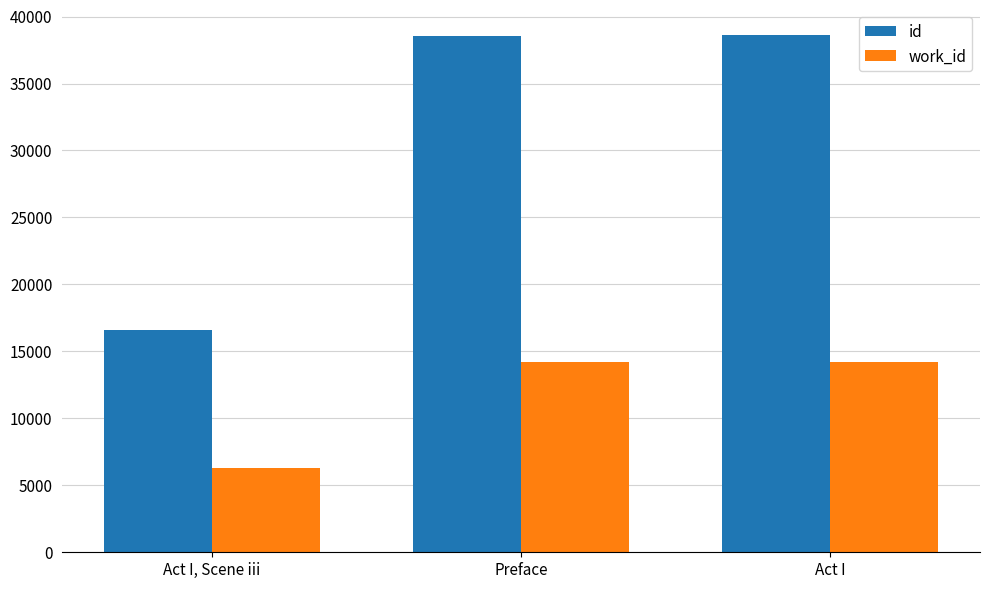

True or false: work_id has a value of 14240 at Preface.

True